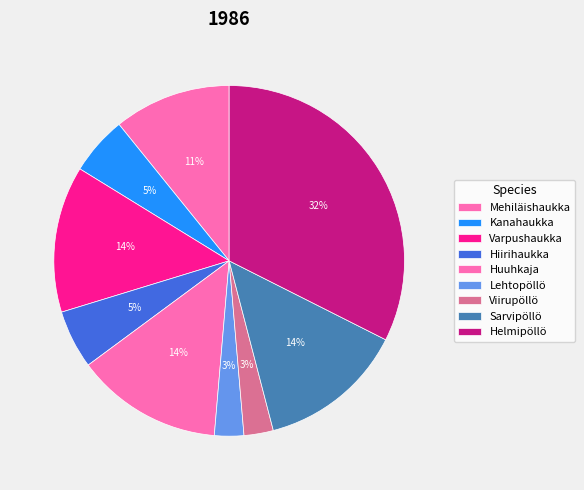

Which slice is the smallest?

Lehtopöllö